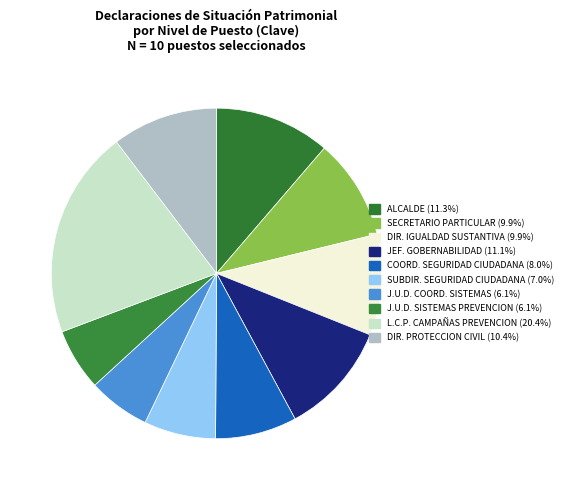

How many segments does this pie chart have?

10